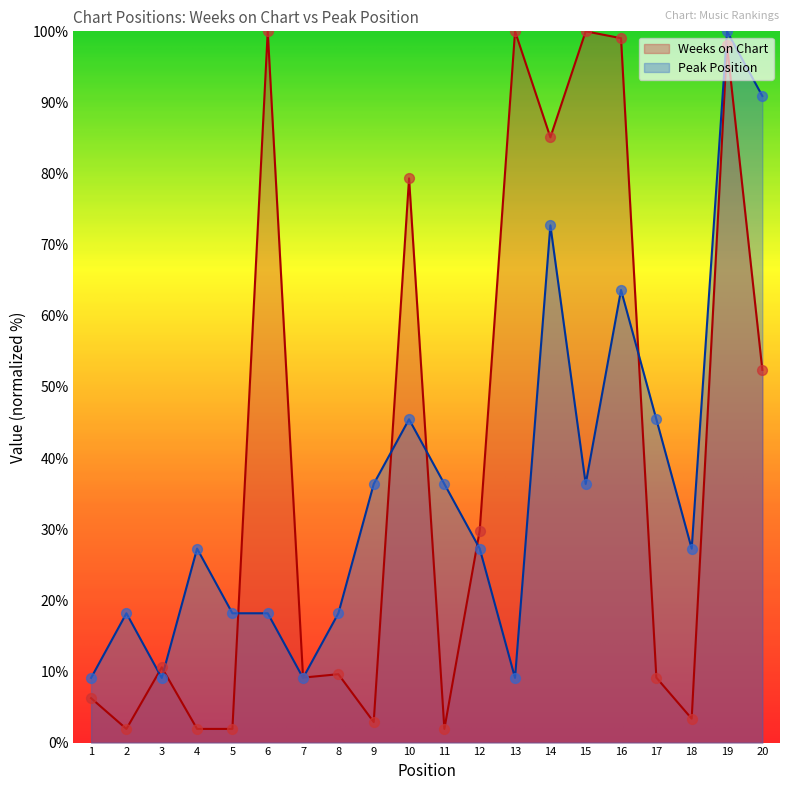

What are all the series names shown in the legend?

Weeks on Chart, Peak Position